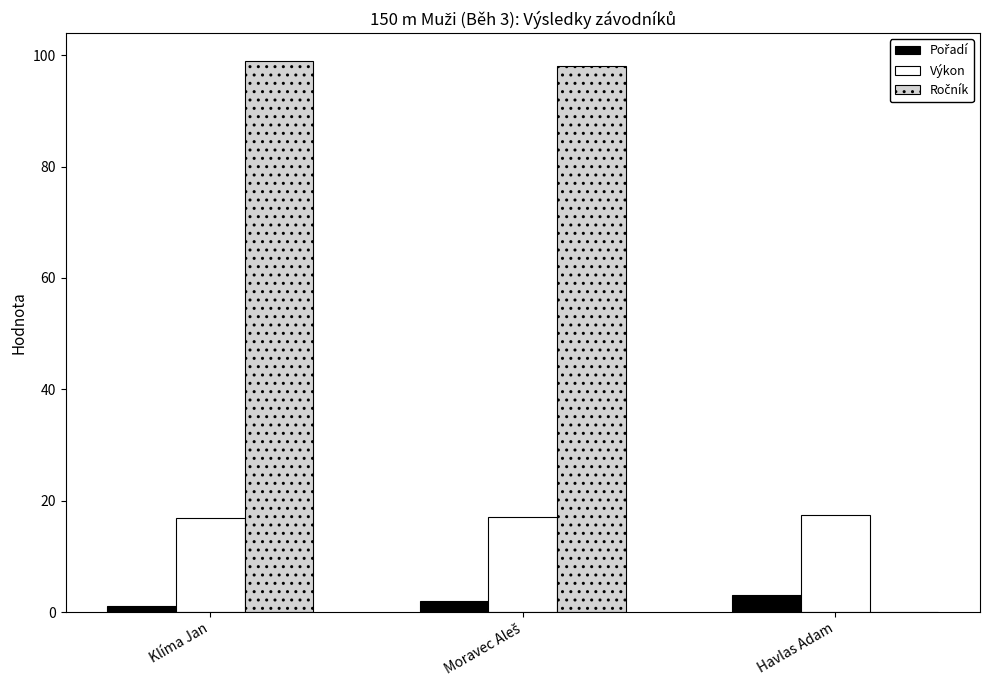

How many groups of bars are there?

3